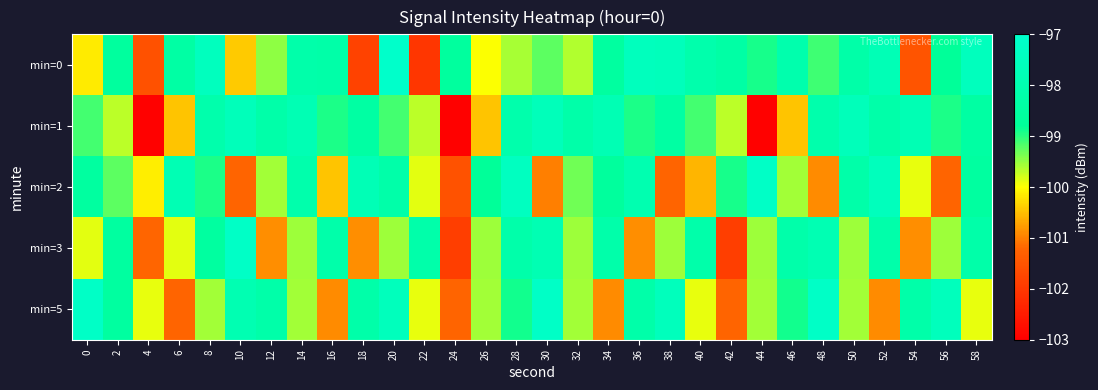

At which category is the sum across all series the highest?

20